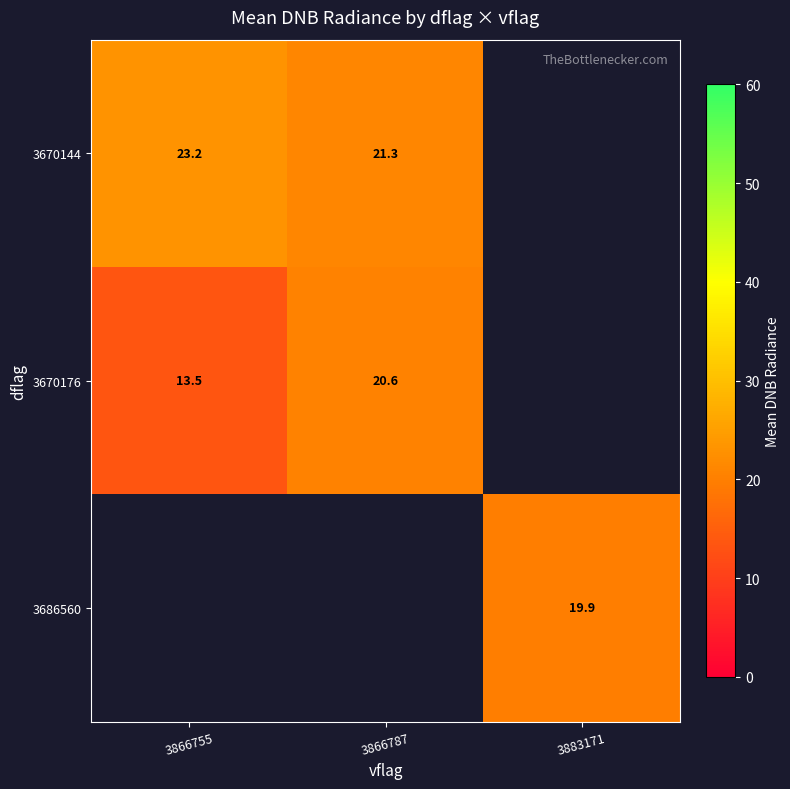

At which category is the sum across all series the highest?

3866787